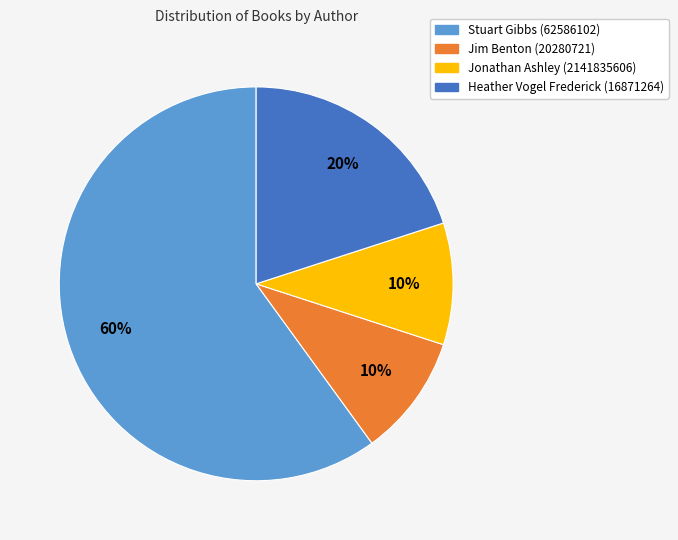

The Jonathan Ashley (2141835606) slice represents 10% of the pie. True or false?

True